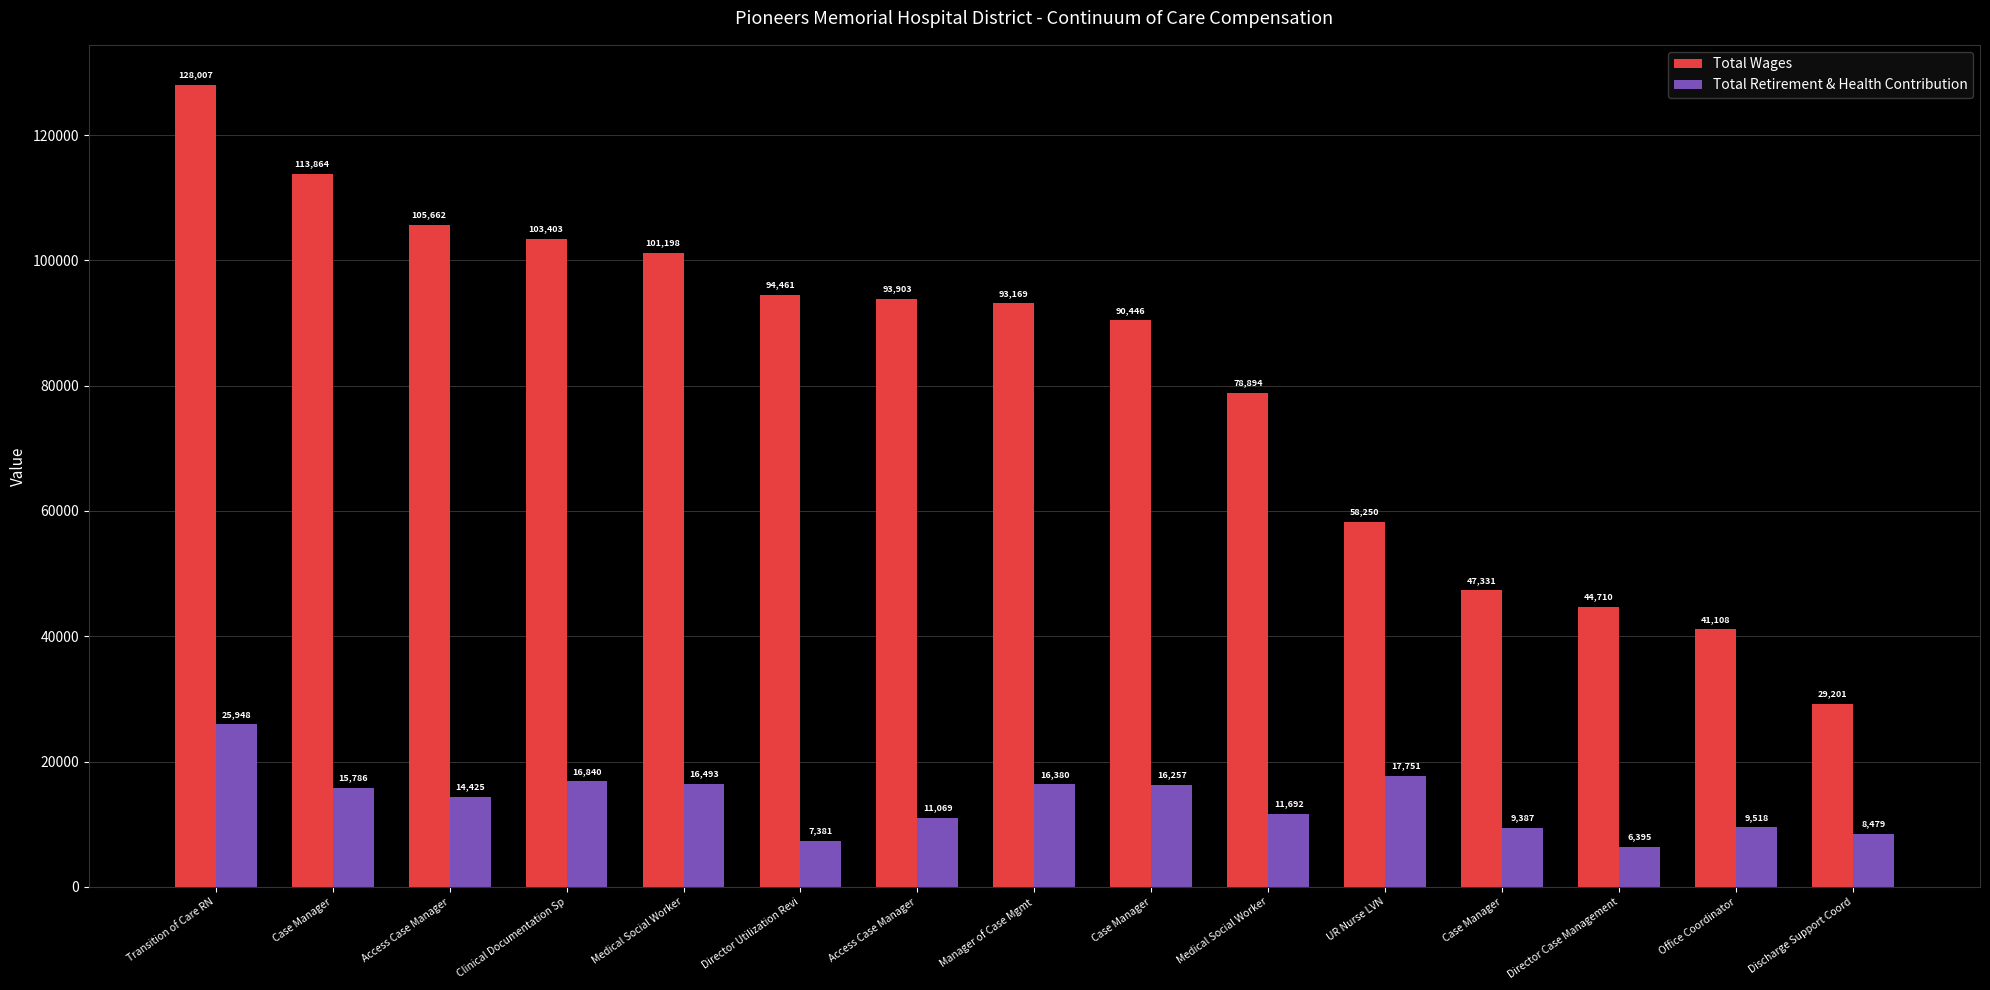

Reading left to right, transcribe all the data shown in this chart.

Total Wages: 128007	113864	105662	103403	101198	94461	93903	93169	90446	78894	58250	47331	44710	41108	29201
Total Retirement & Health Contribution: 25948	15786	14425	16840	16493	7381	11069	16380	16257	11692	17751	9387	6395	9518	8479